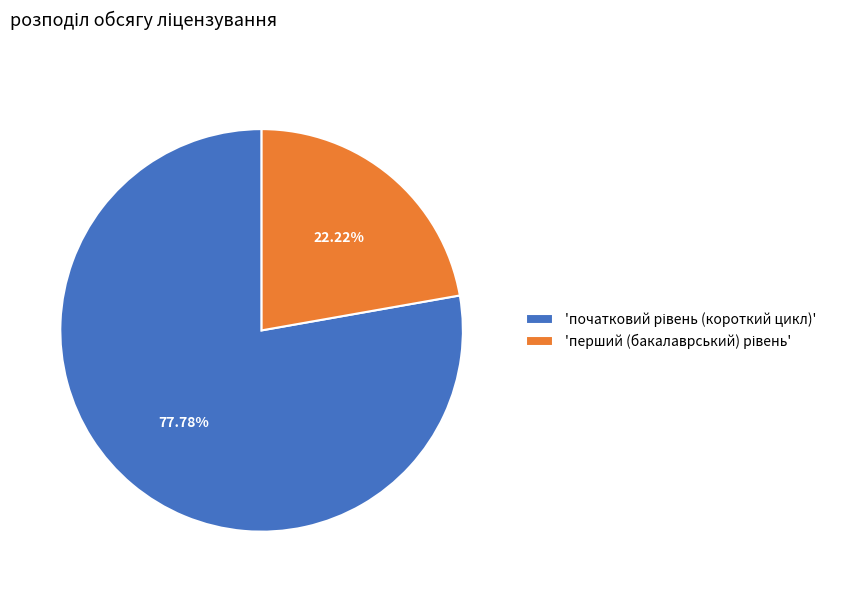

Is there a majority slice in this chart?

Yes